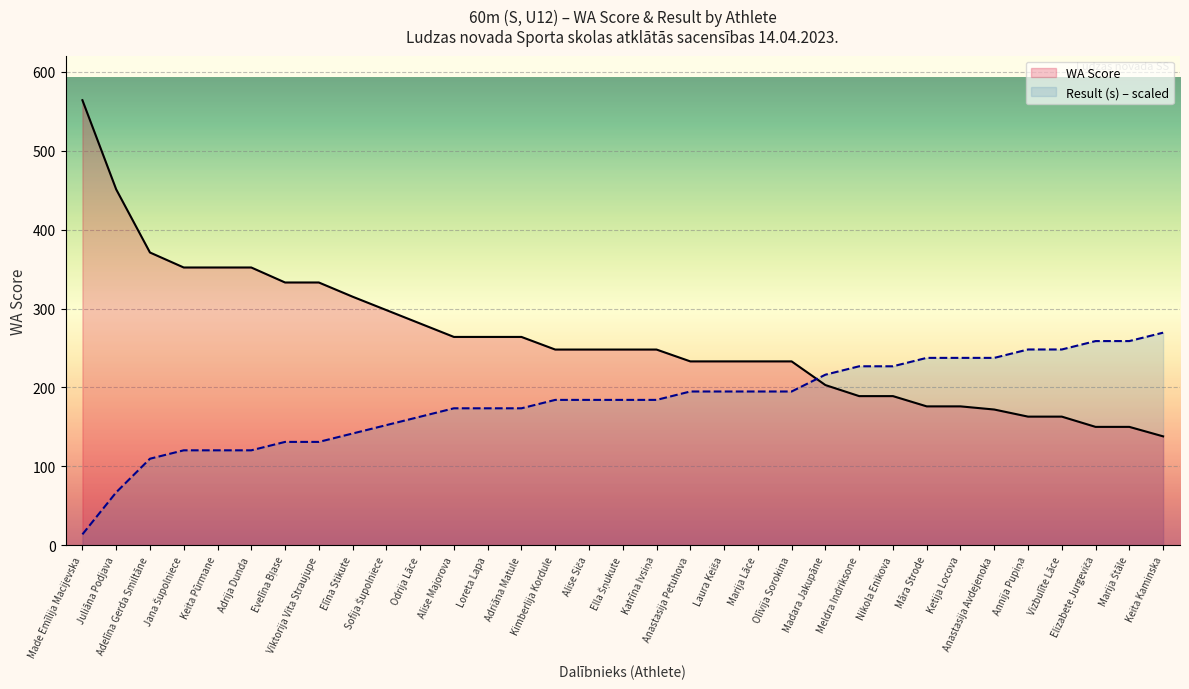

At which label is WA Score closest to 351?

Jana Šupolniece